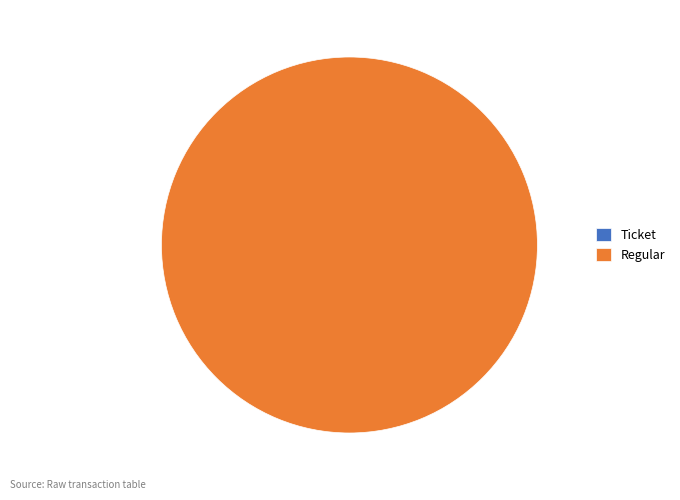

To the nearest percent, what is the average slice percentage?

50%